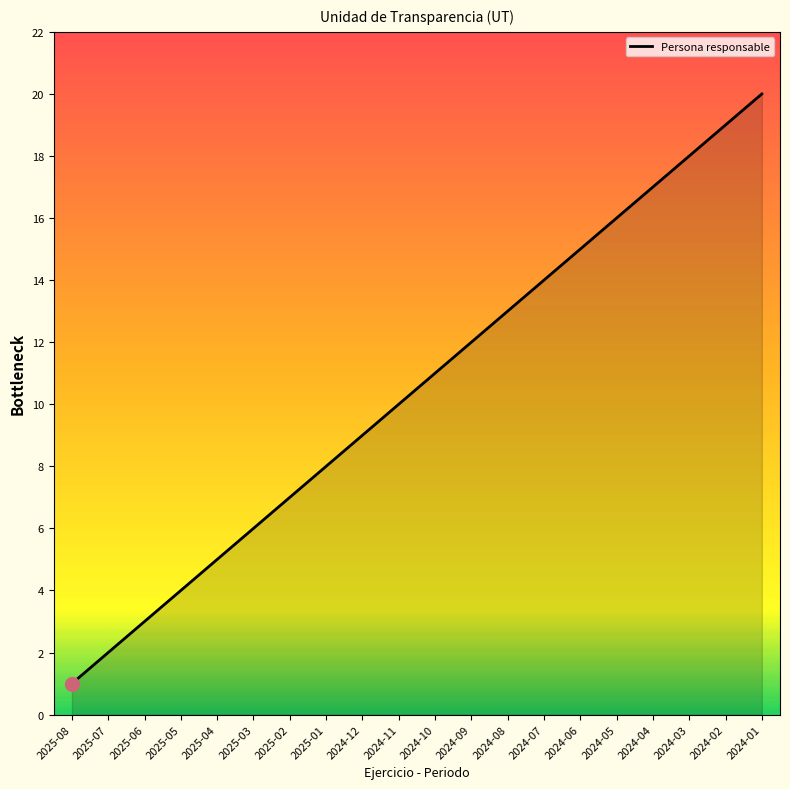

What position from the left is 2024-12?

9